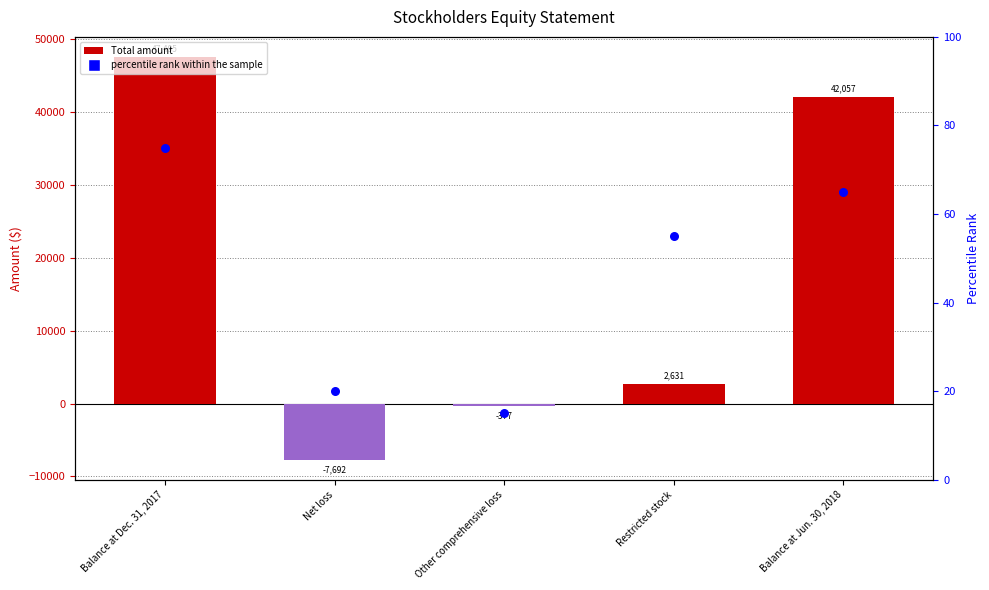

At which category is the sum across all series the highest?

Balance at Dec. 31, 2017